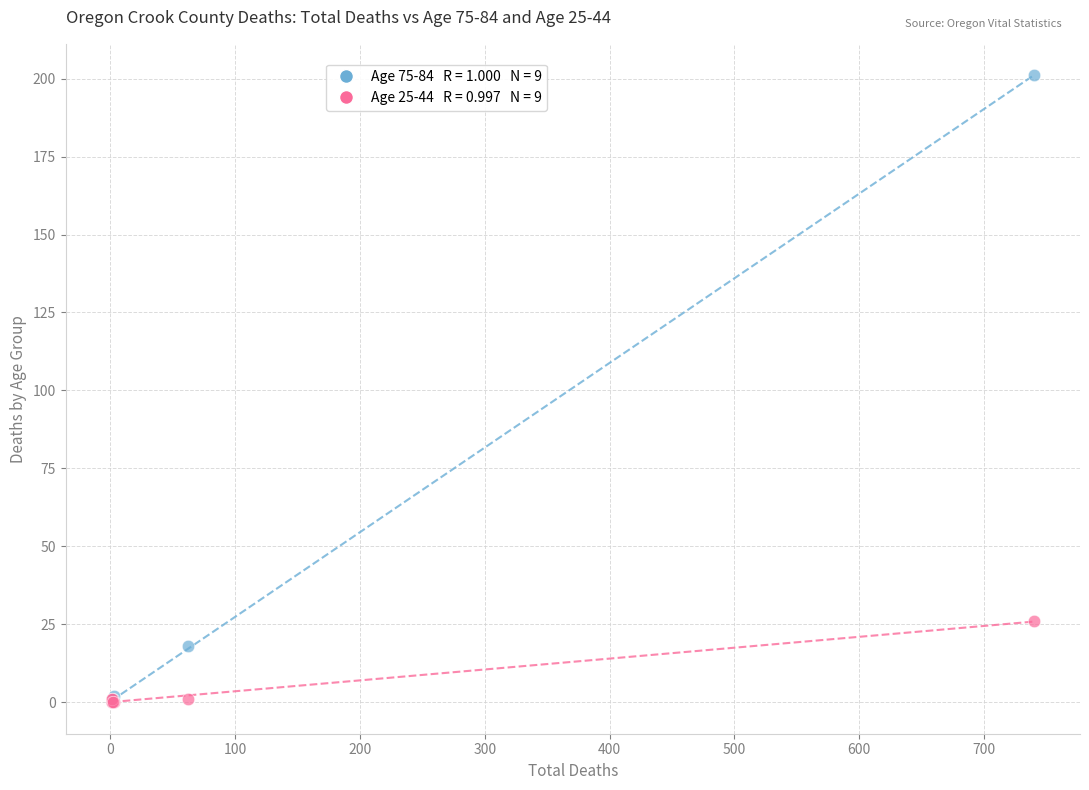

Across all series, what Y value is closest to 100?

26